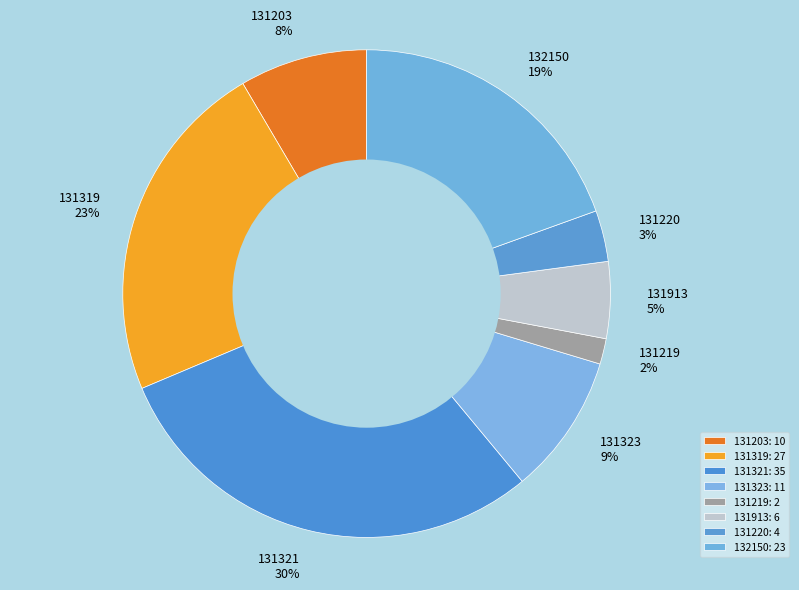

To the nearest percent, what is the difference between the 131913 and 131220 slice percentages?

2%